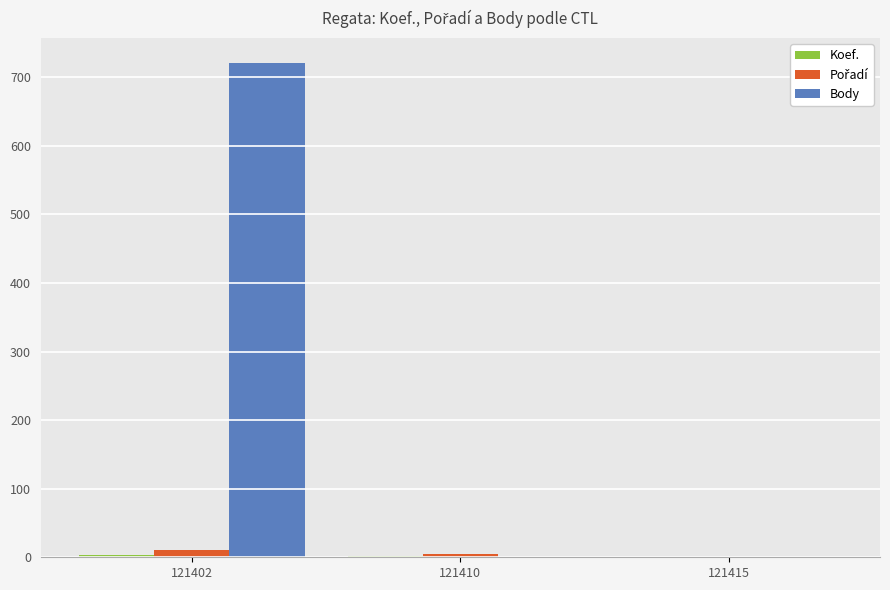

The value of Body at 121410 is 0. True or false?

True